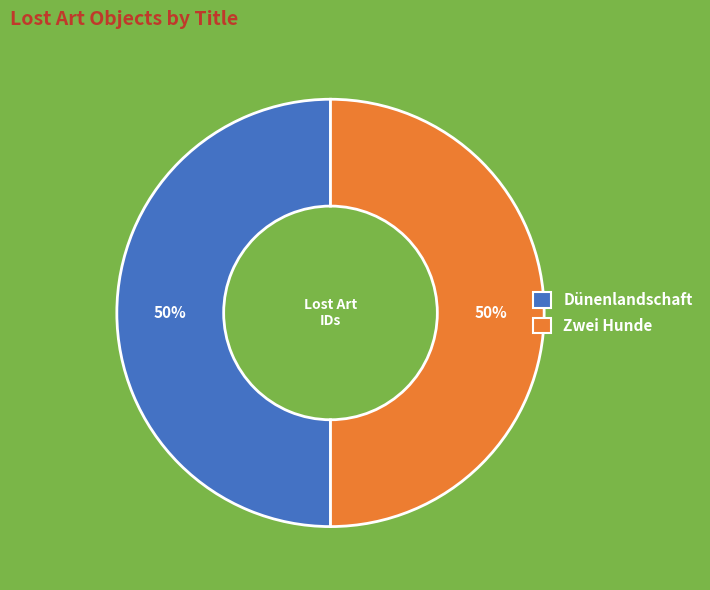

To the nearest percent, what portion does Dünenlandschaft represent?

50%